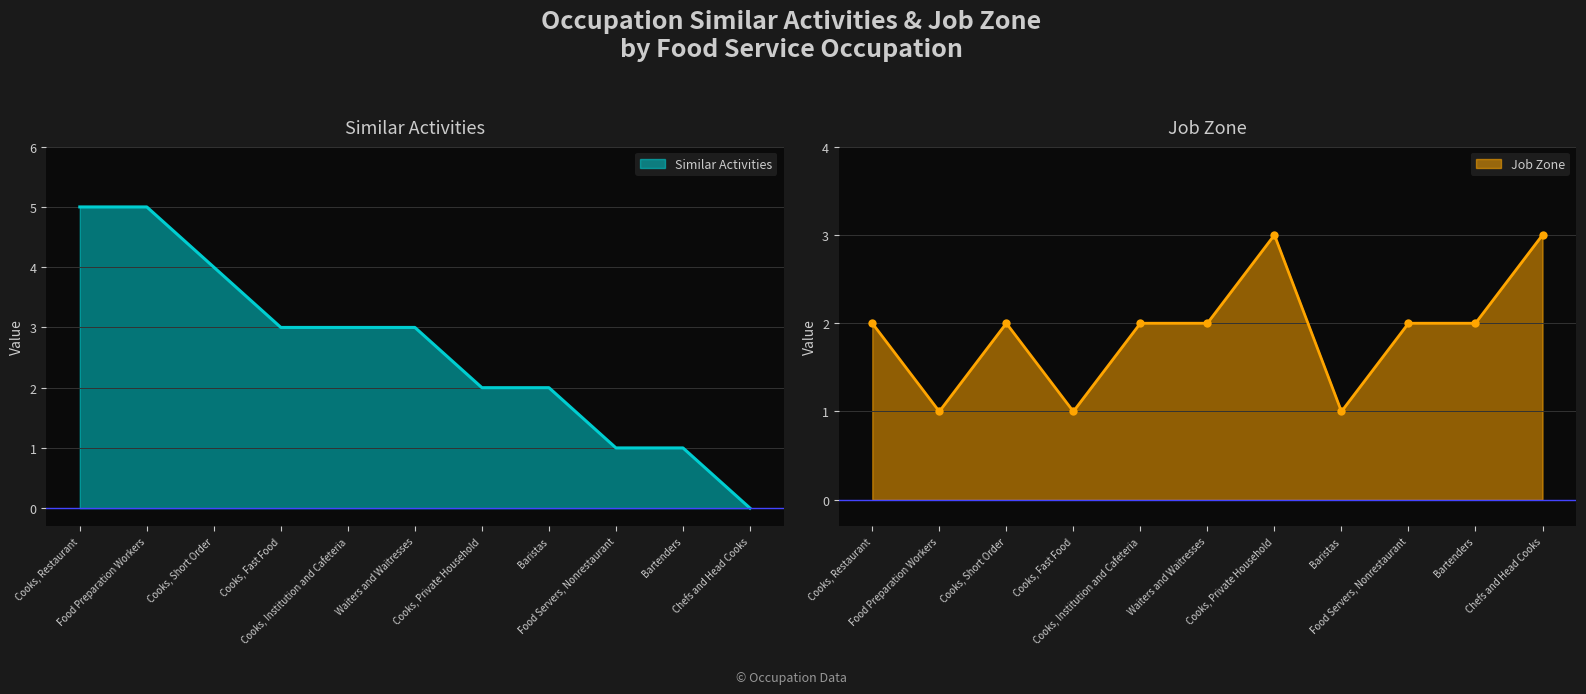

What is the total value across all series at Cooks, Institution and Cafeteria?

5